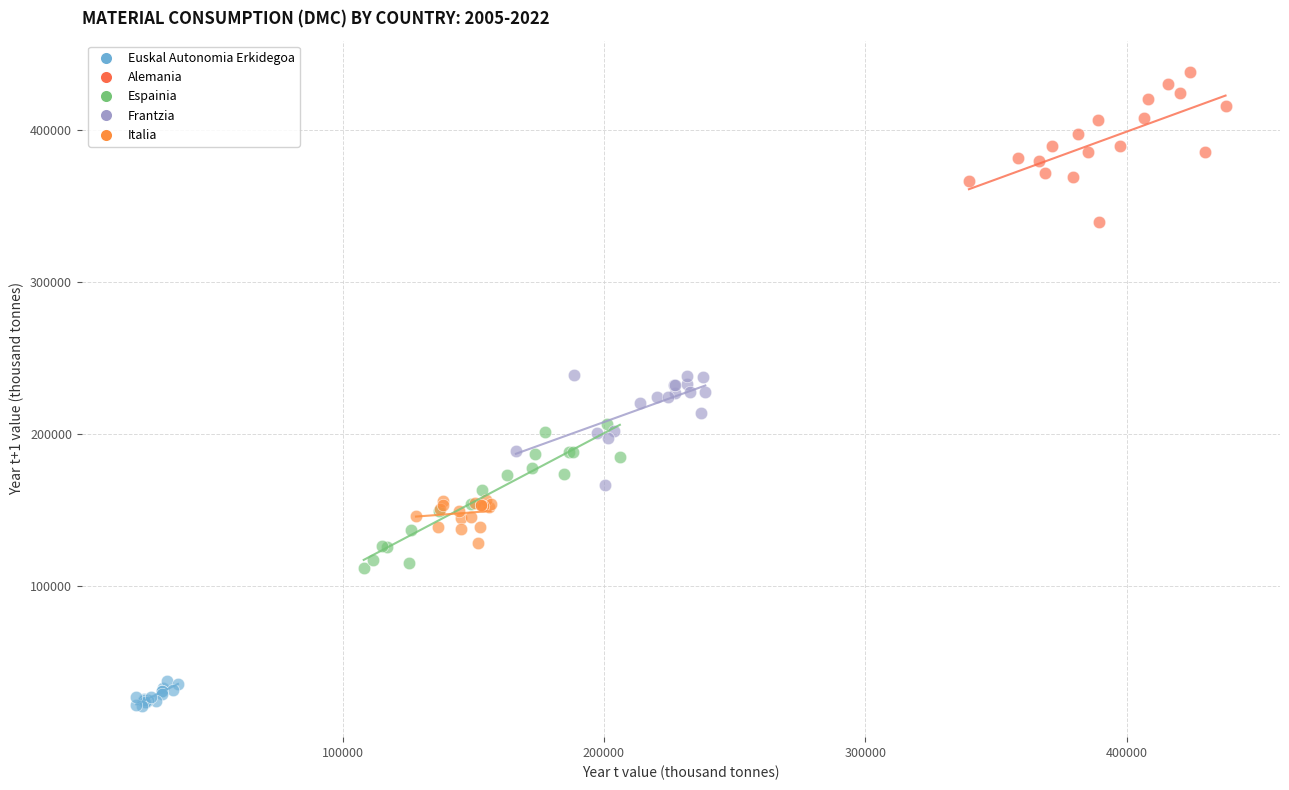

Which series reaches the maximum Y coordinate?

Alemania